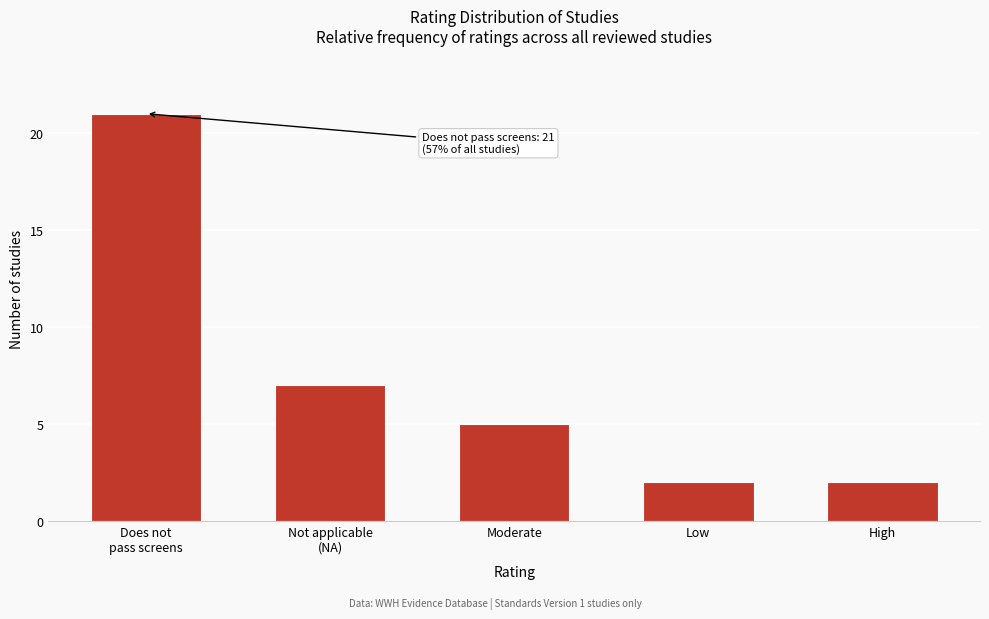

Reading right to left, what are all the values shown in this chart?

2	2	5	7	21